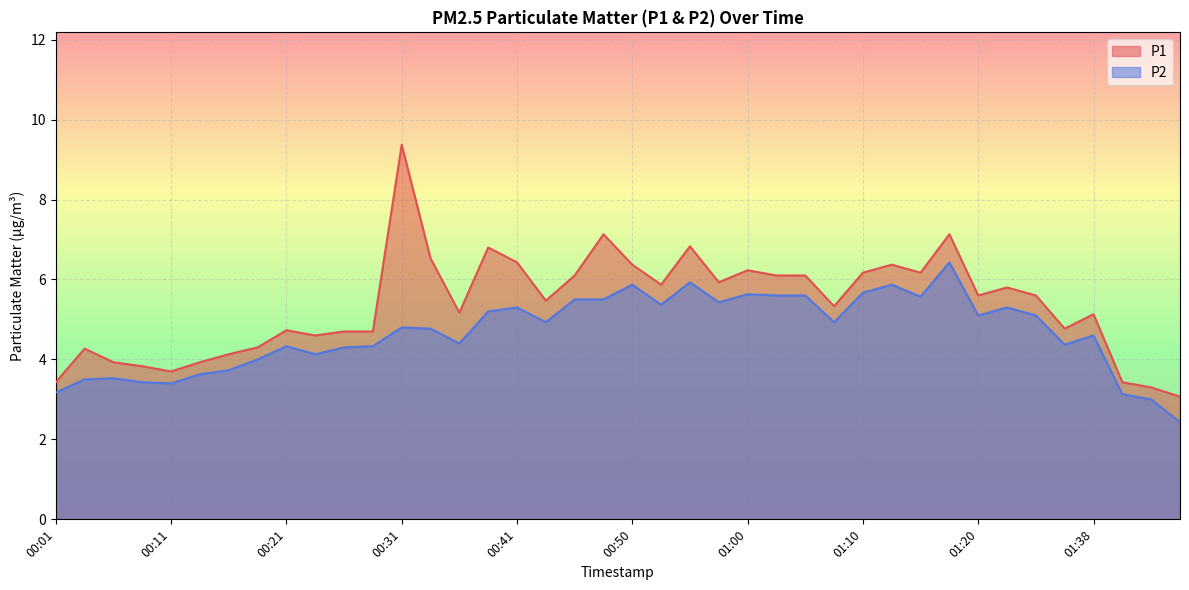

List the labels in order of P1 value, largest first.

00:31, 00:48, 01:18, 00:55, 00:38, 00:33, 00:41, 00:50, 01:13, 01:00, 01:10, 01:15, 00:46, 01:03, 01:05, 00:58, 00:53, 01:23, 01:20, 01:28, 00:43, 01:08, 00:36, 01:38, 01:35, 00:21, 00:26, 00:28, 00:23, 00:19, 00:04, 00:16, 00:06, 00:14, 00:09, 00:11, 00:01, 01:43, 01:48, 01:50